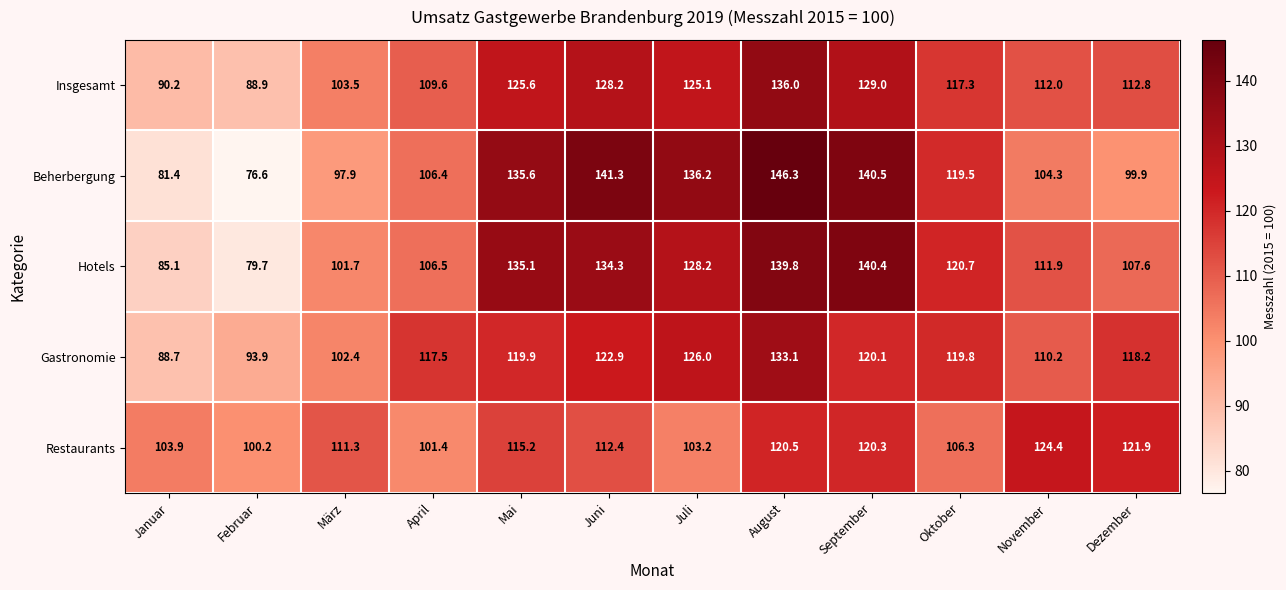

Between Januar and August, which series saw the biggest shift?

Beherbergung